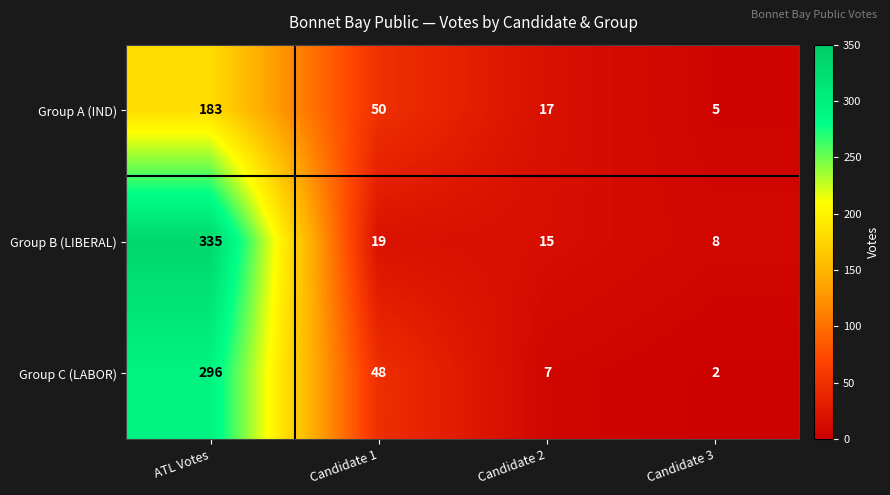

What is the sum of the Group C (LABOR) values at Candidate 1 and Candidate 2?

55